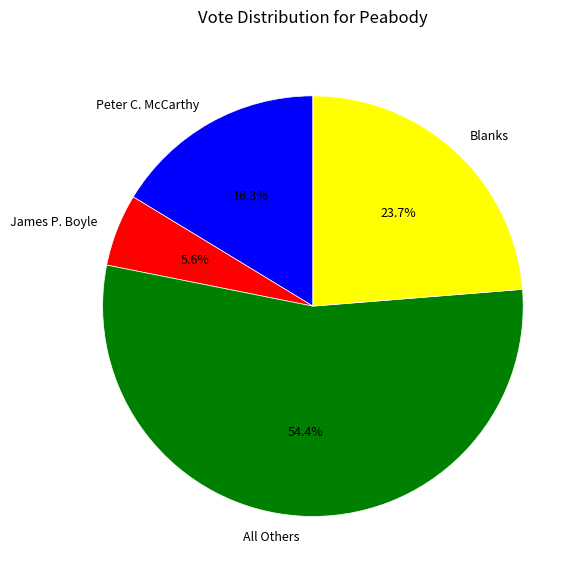

What is the ratio of the value at Blanks to the value at Peter C. McCarthy?

1.5